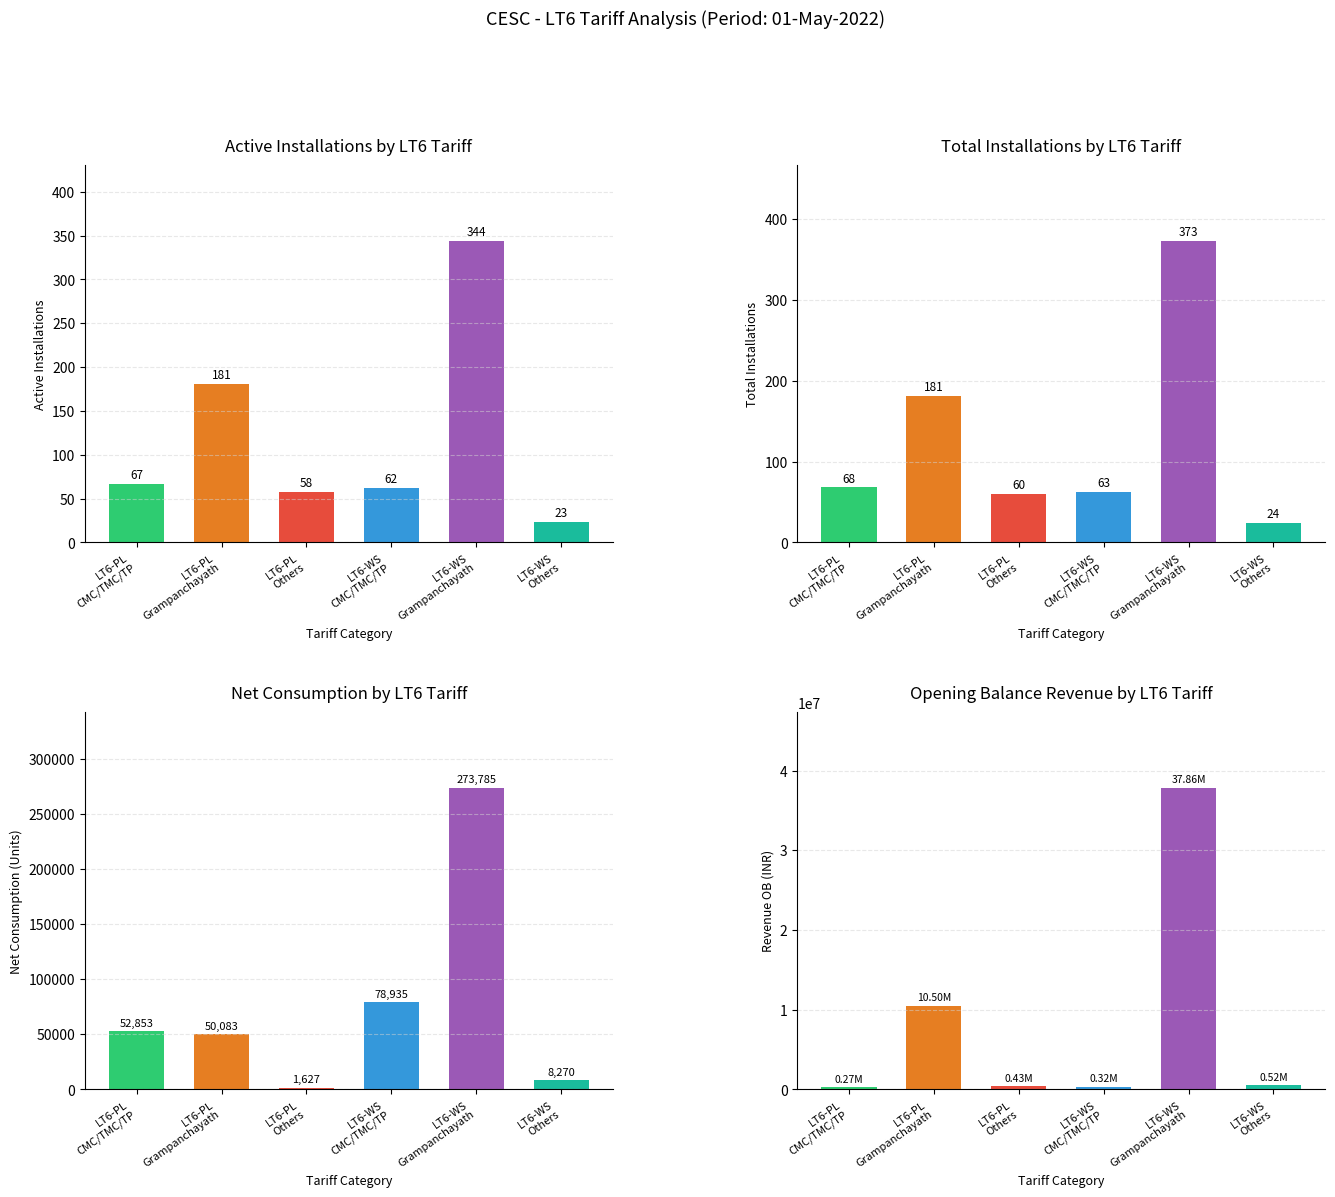

What are all the series names shown in the legend?

Active Installations, Total Installations, Consumption, Revenue OB